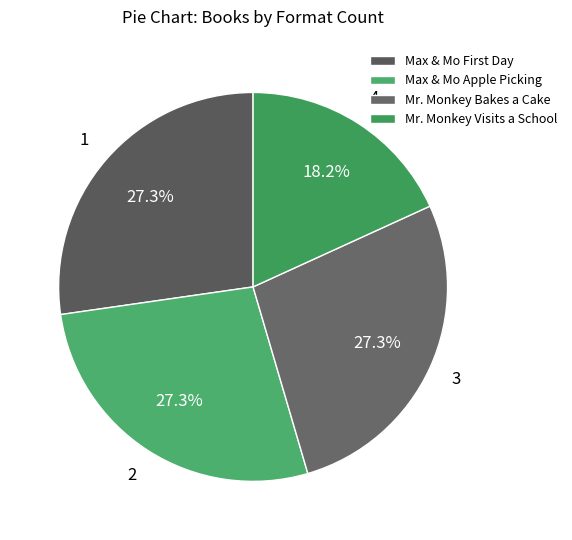

Is Max & Mo Apple Picking the majority of the pie?

No